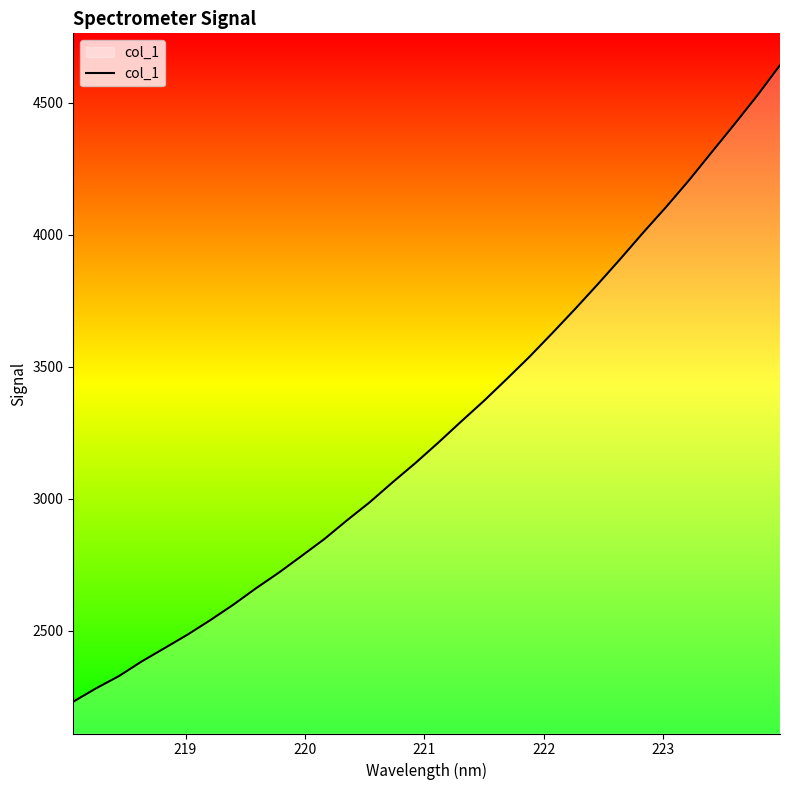

What is the smallest value displayed?

2231.6